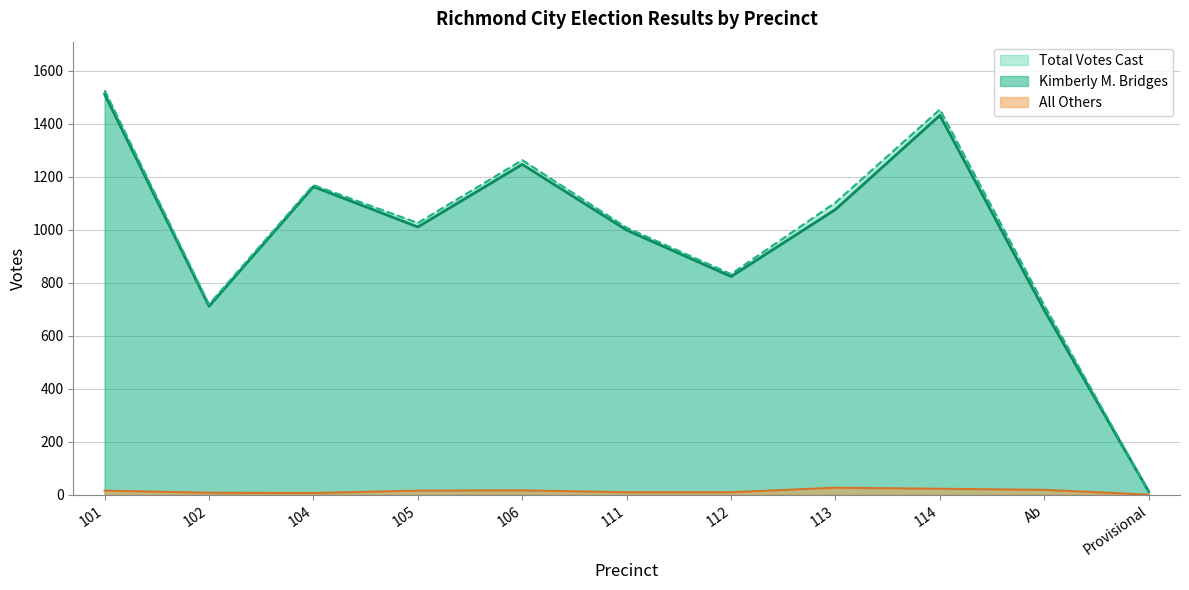

The Total Votes Cast series shows 2029 at 114. True or false?

False